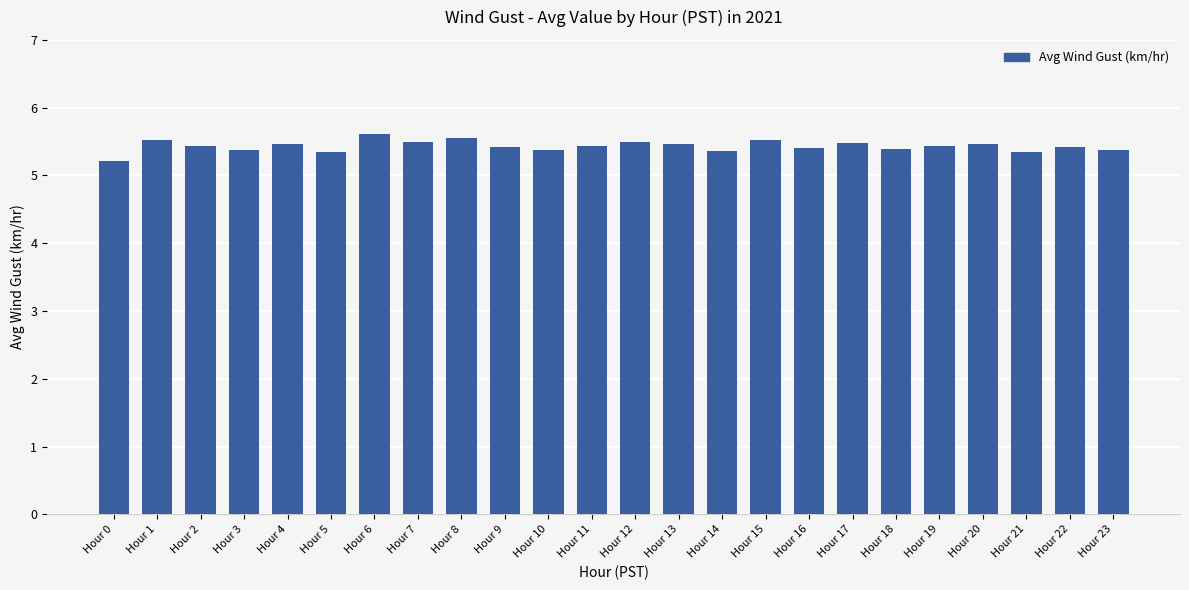

Approximately how many times larger is the value at Hour 22 compared to Hour 17?

1.0